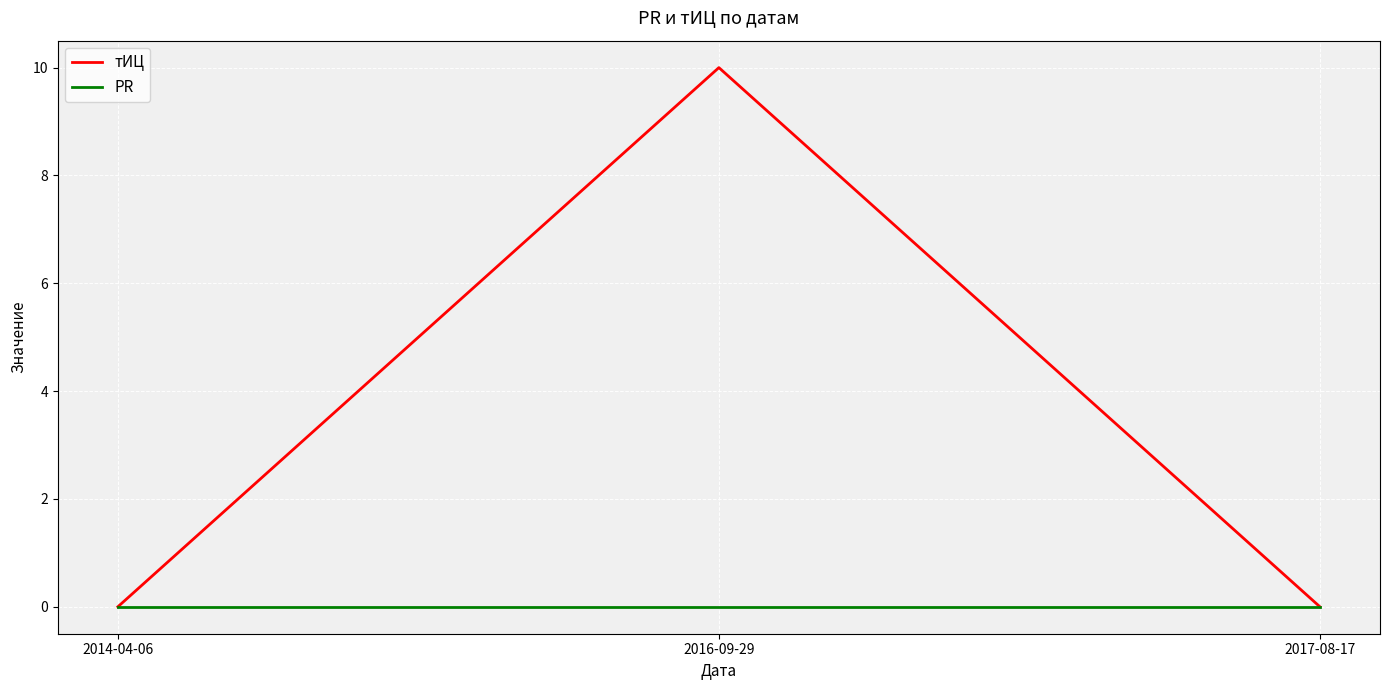

The PR series shows 0 at 2014-04-06. True or false?

True